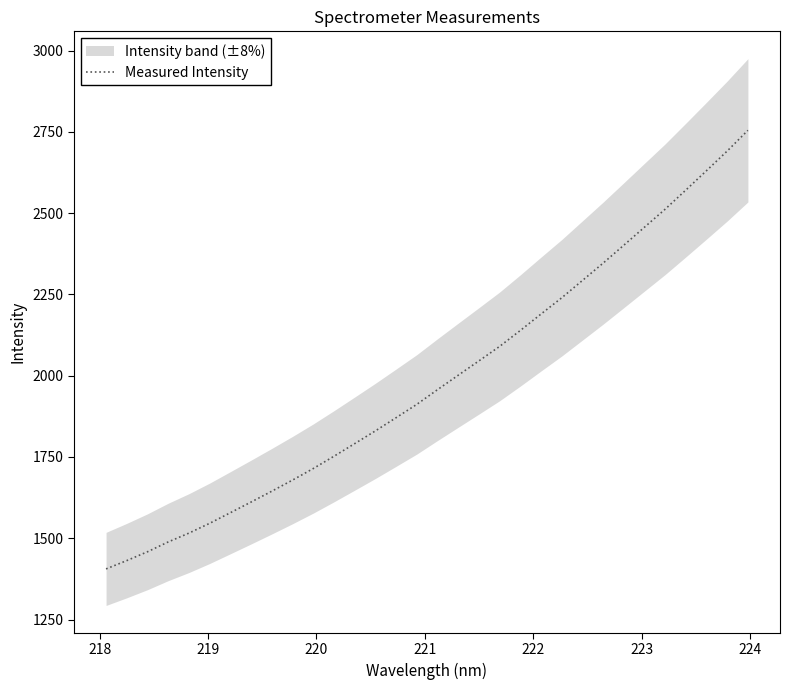

What is the maximum value for Measured Intensity?

2754.7